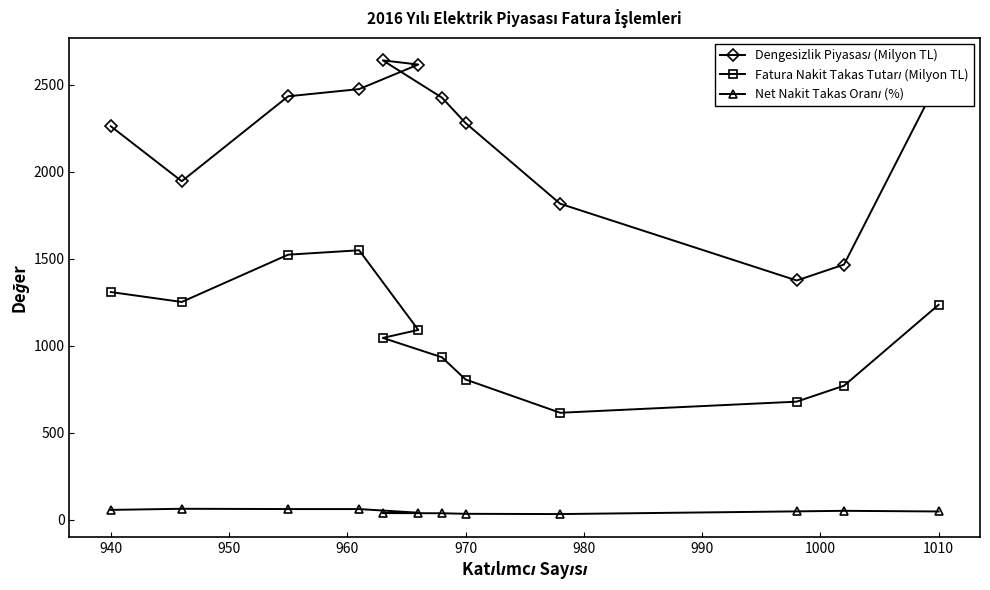

Reading left to right, extract all data points from this chart.

Dengesizlik Piyasası (Milyon TL): 2261.9	1946.1	2434.3	2475.5	2616.6	2640.5	2426.6	2280.5	1816.8	1375.9	1467.5	2530.4
Fatura Nakit Takas Tutarı (Milyon TL): 1309.4	1252.5	1524.2	1549.5	1091.8	1046.1	934.8	807.0	615.9	679.7	771.4	1236.4
Net Nakit Takas Oranı (%): 57.9	64.4	62.6	62.6	41.7	39.6	38.5	35.4	33.9	49.4	52.6	48.9